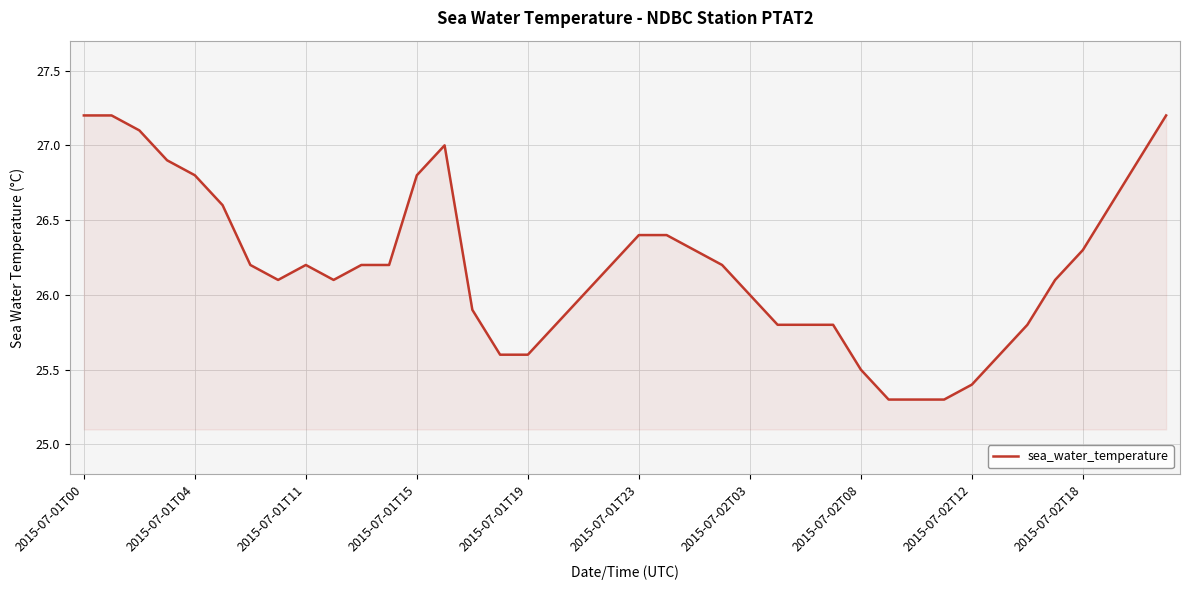

What is the smallest value displayed?

25.3